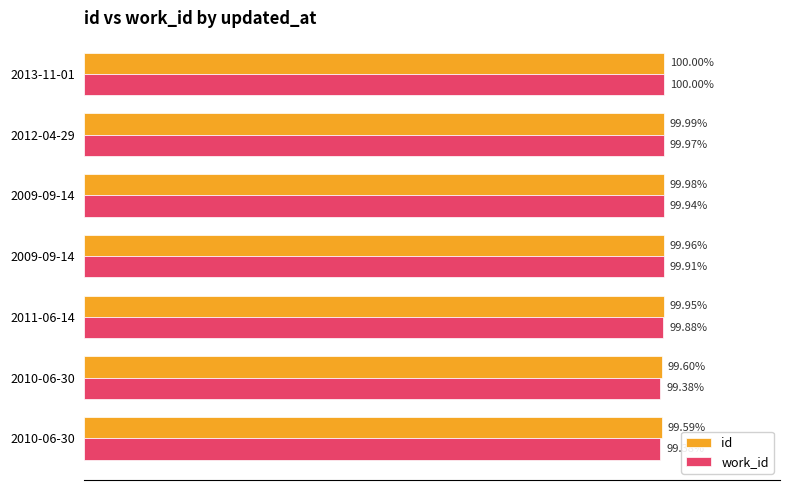

What are all the series names shown in the legend?

id, work_id